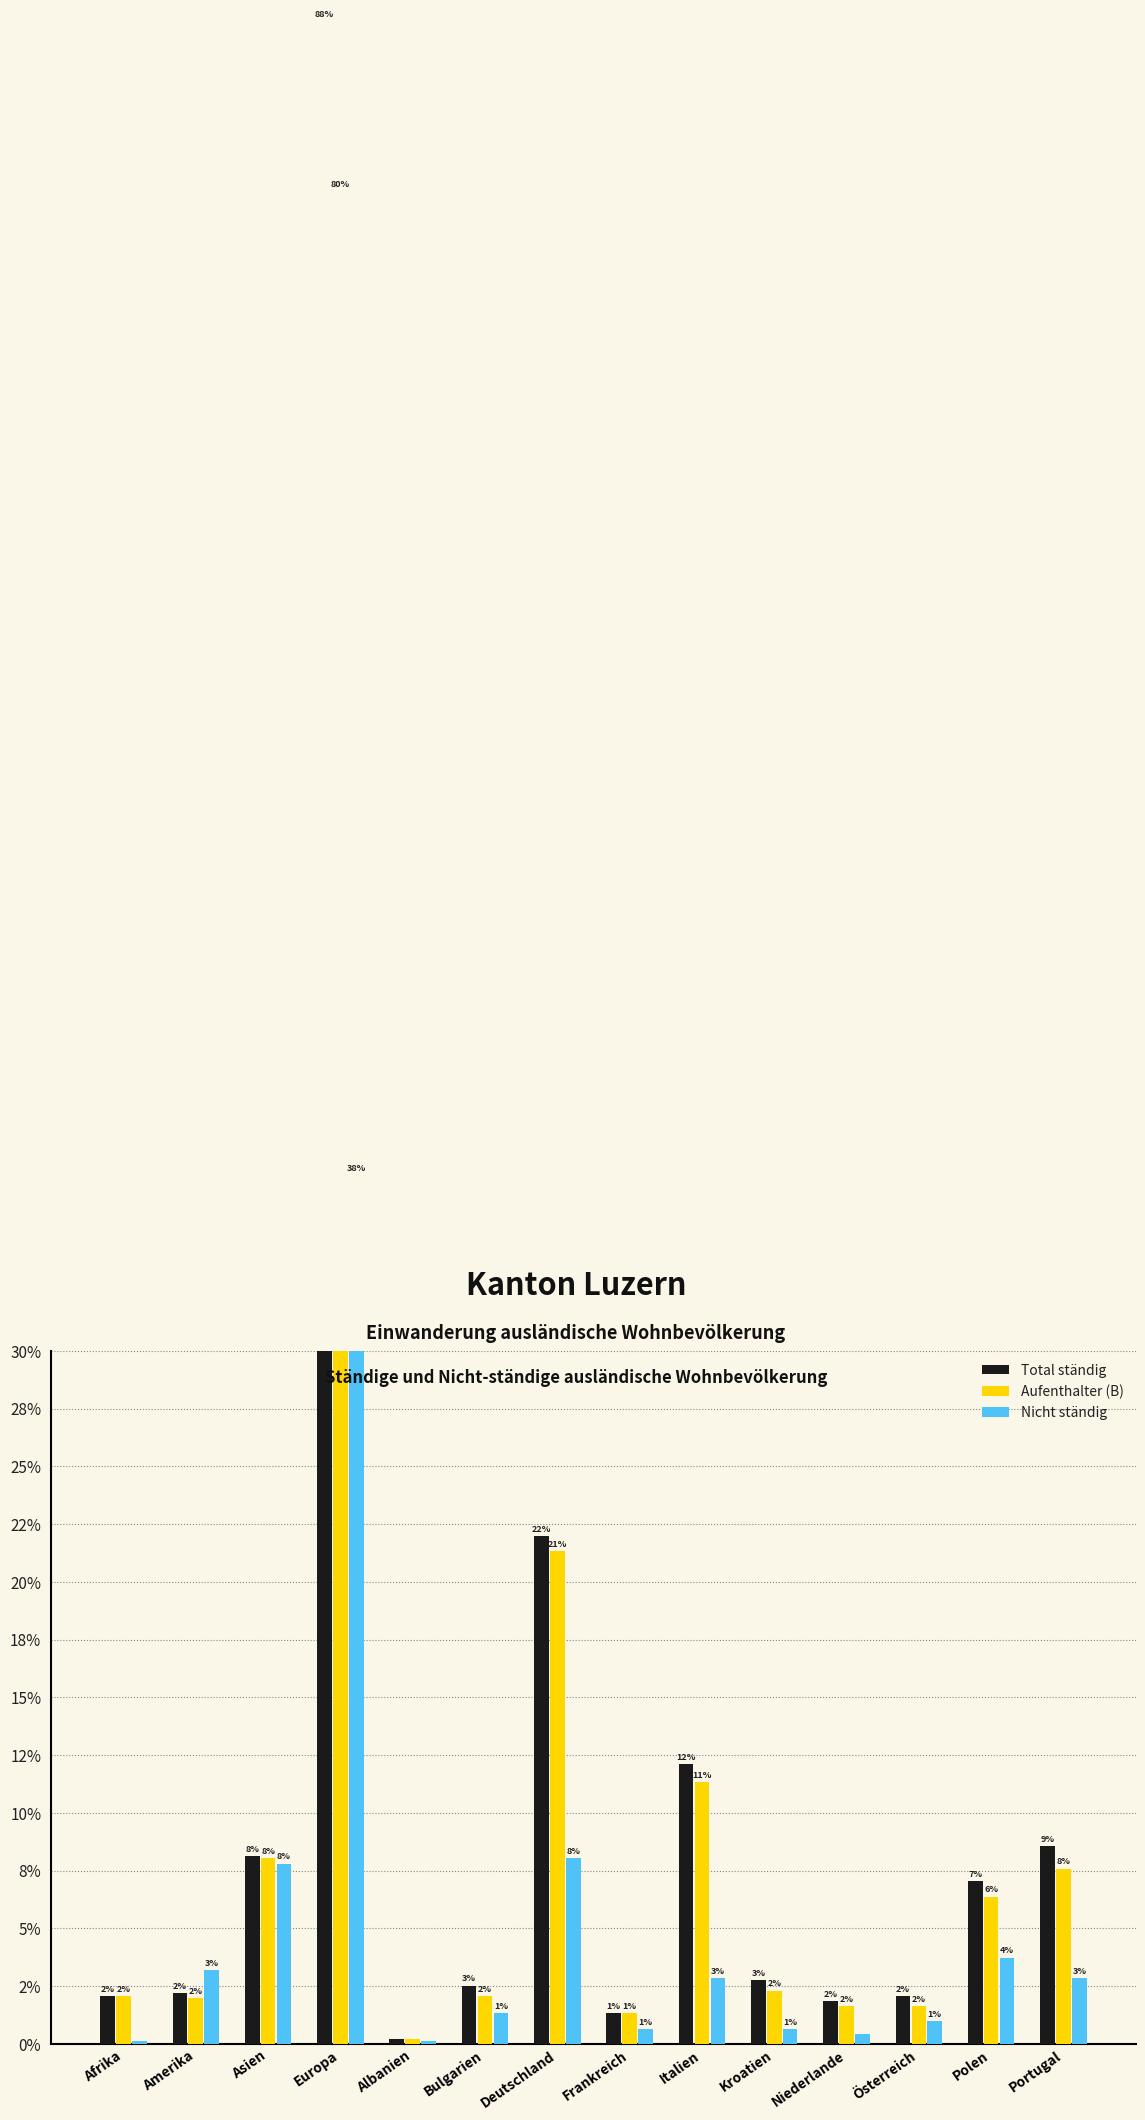

Does the chart contain any negative values?

No